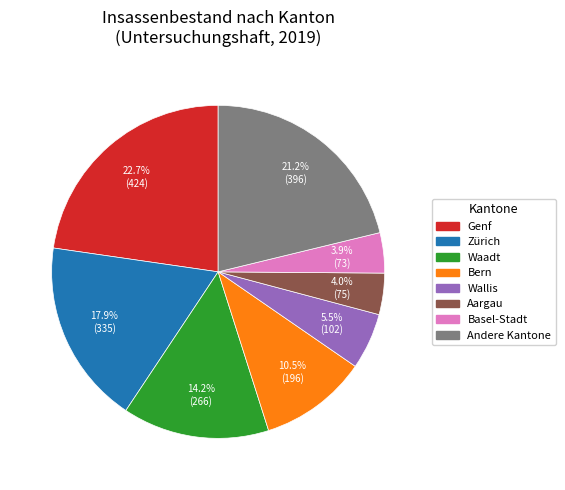

To the nearest percent, what is the average slice percentage?

12%